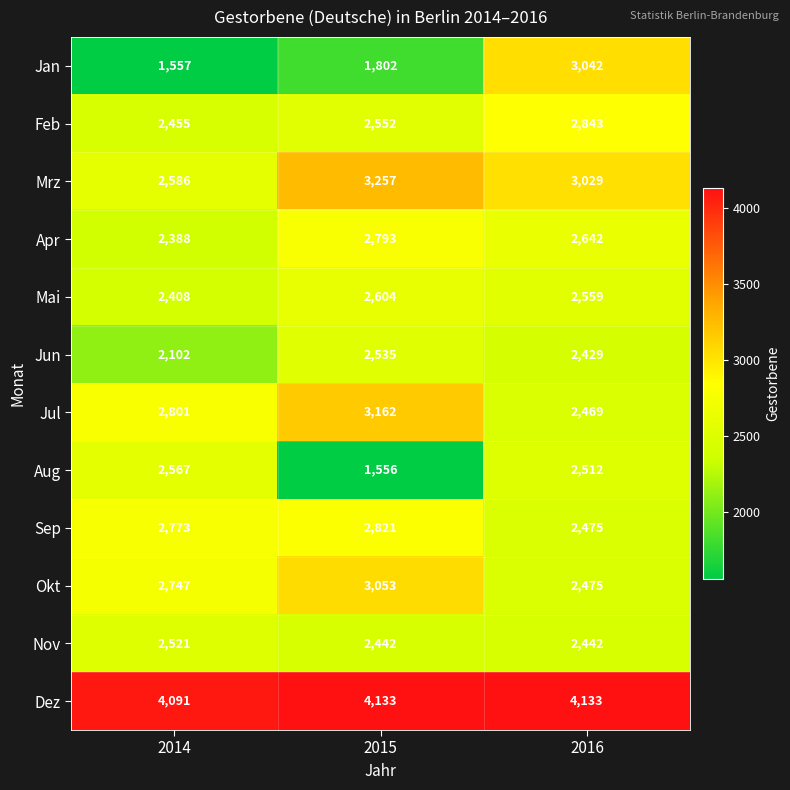

Is it true that Sep equals 2821 at 2015?

True